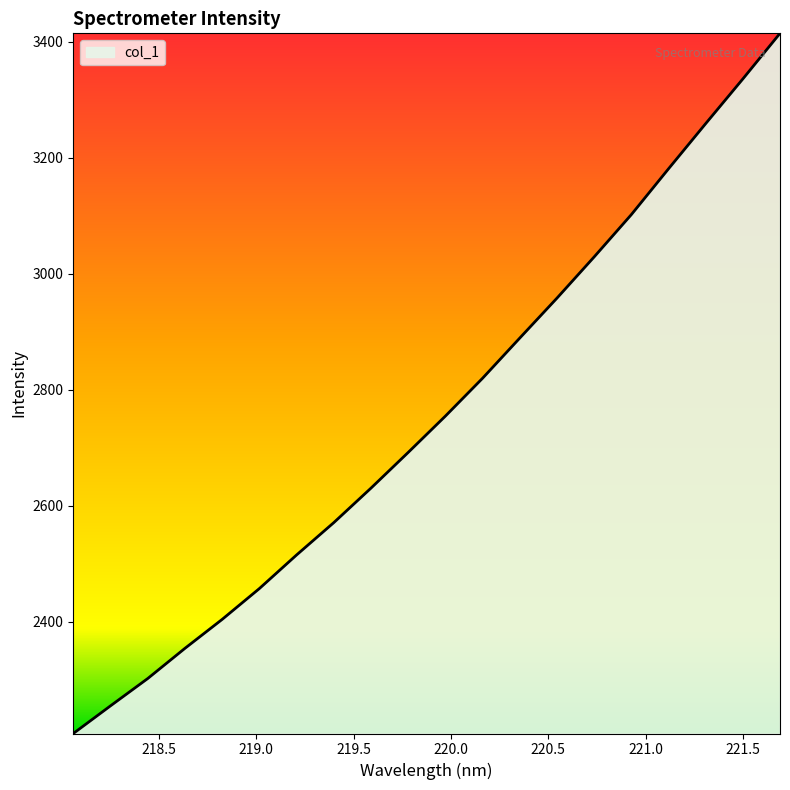

What is the difference between the maximum and minimum values?

1207.3